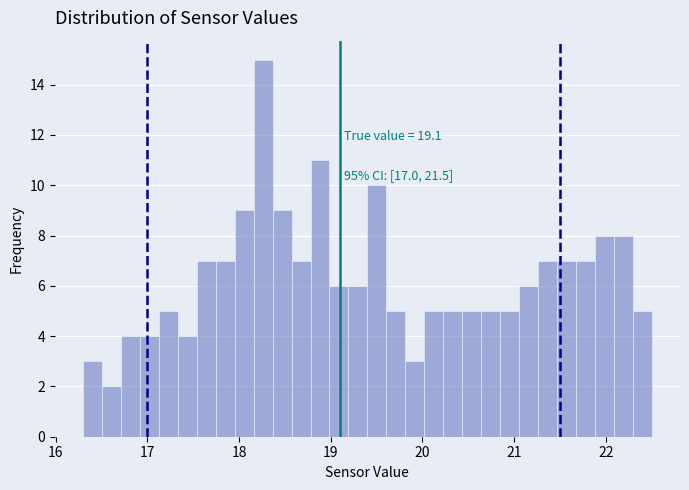

Read against the x-axis, roughly where is the centre of the tallest bar?

18.3